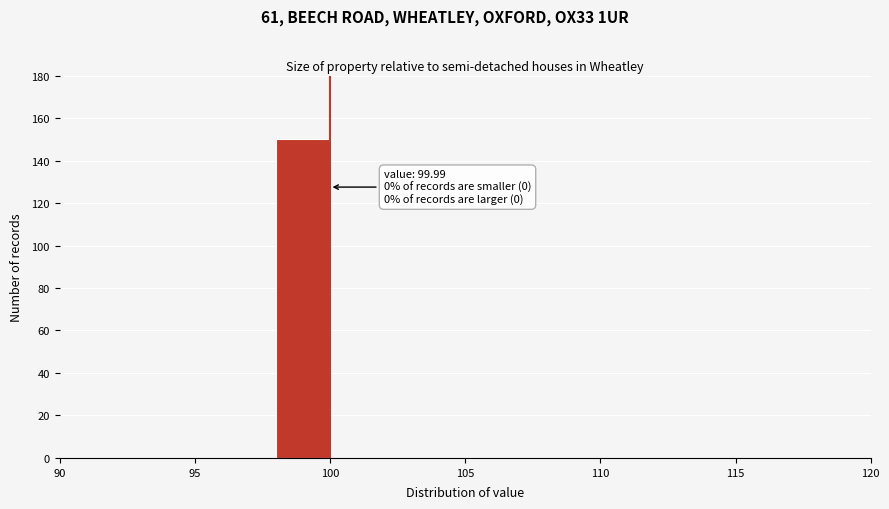

Which range on the x-axis has the tallest bar?

98 to 100